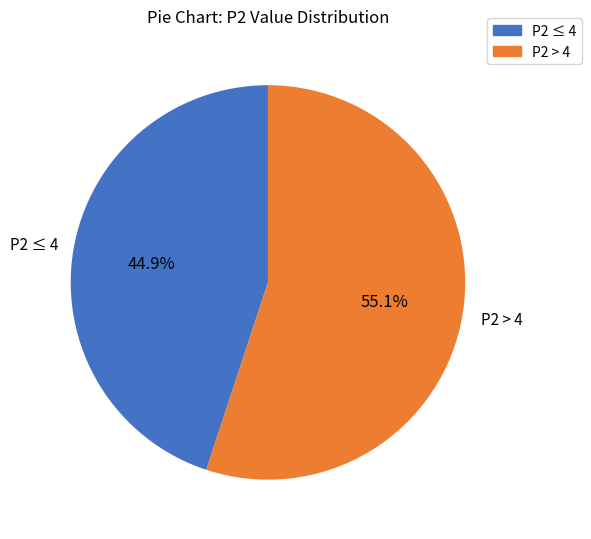

Is there any slice that represents more than half of the pie?

Yes